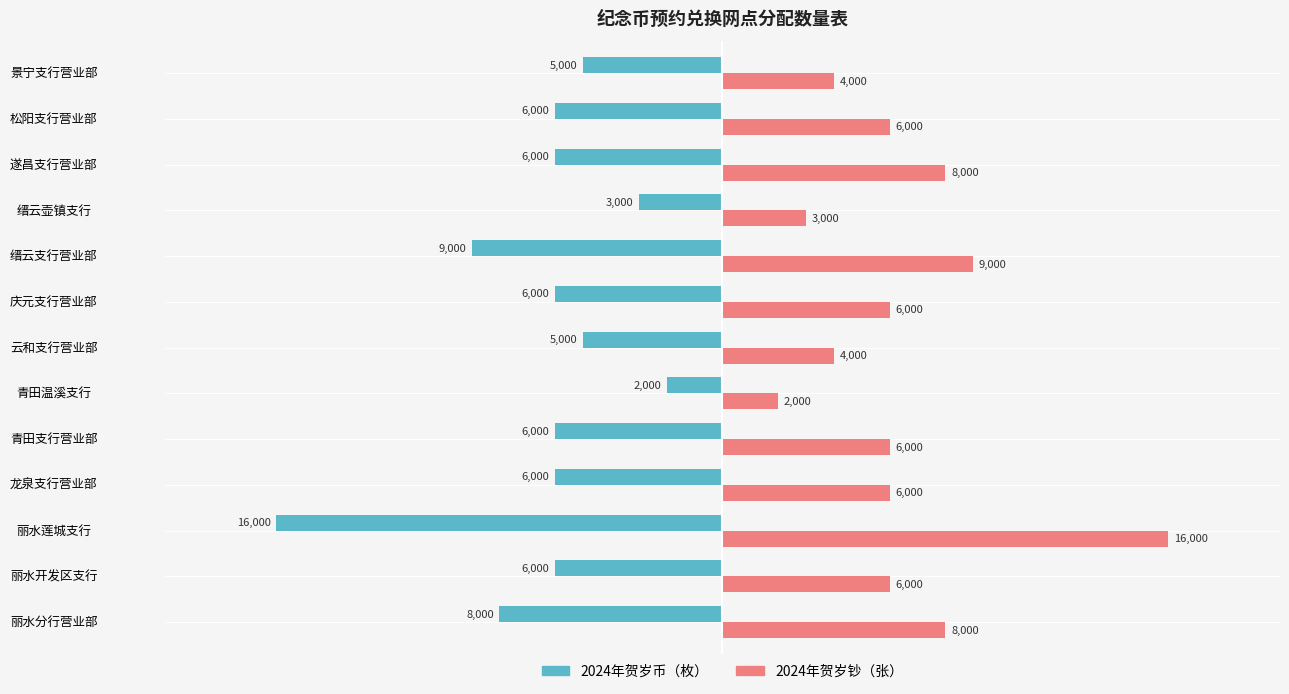

What is the greatest value displayed?

16000